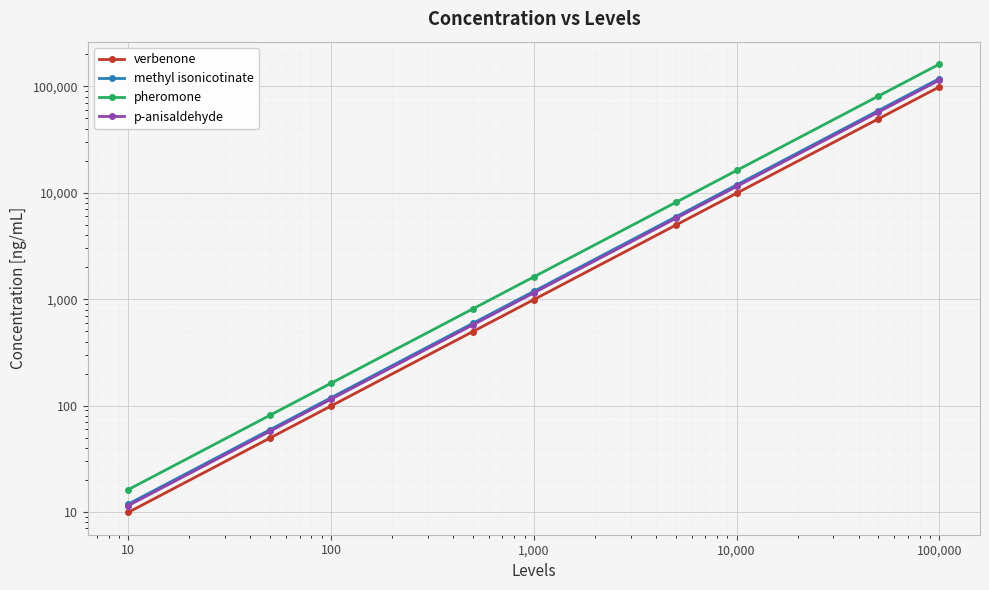

What is the total value across all series at 1,000?

4950.0